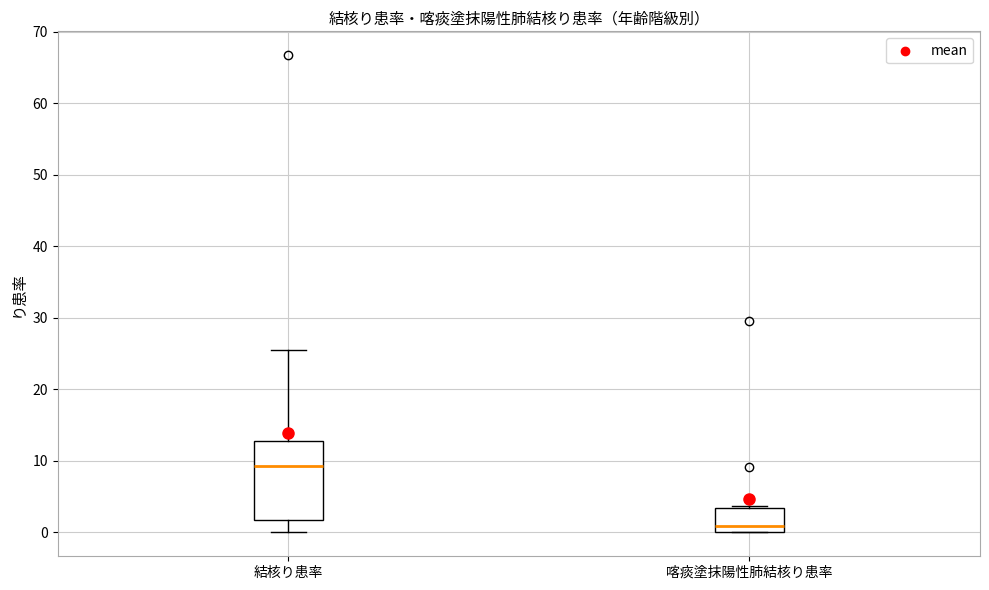

Which box is the tallest, from its lower edge to its upper edge?

結核り患率